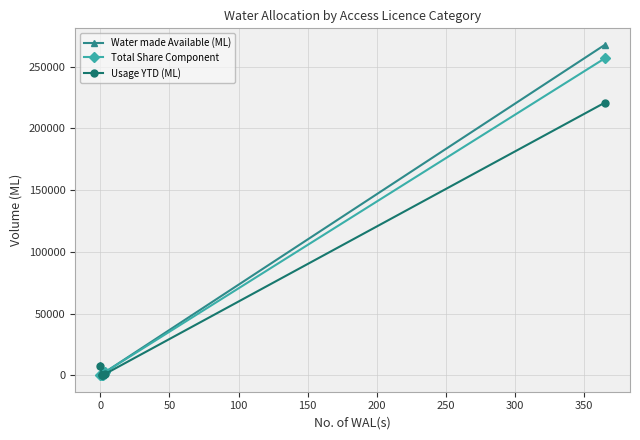

Between −50 and 0, which series saw the biggest shift?

Water made Available (ML)